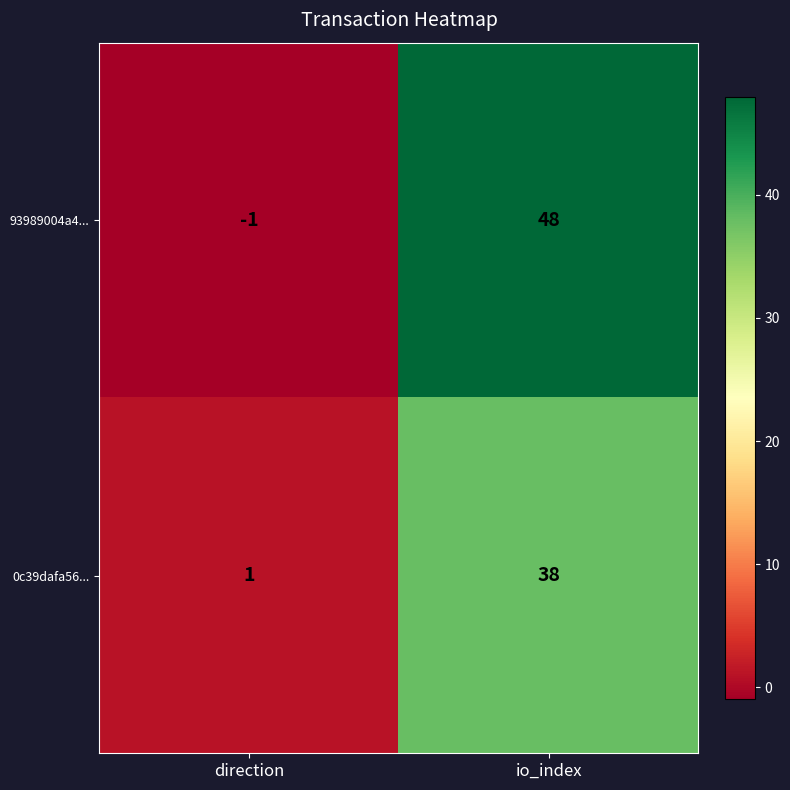

Which series changed the most between direction and io_index?

93989004a4...